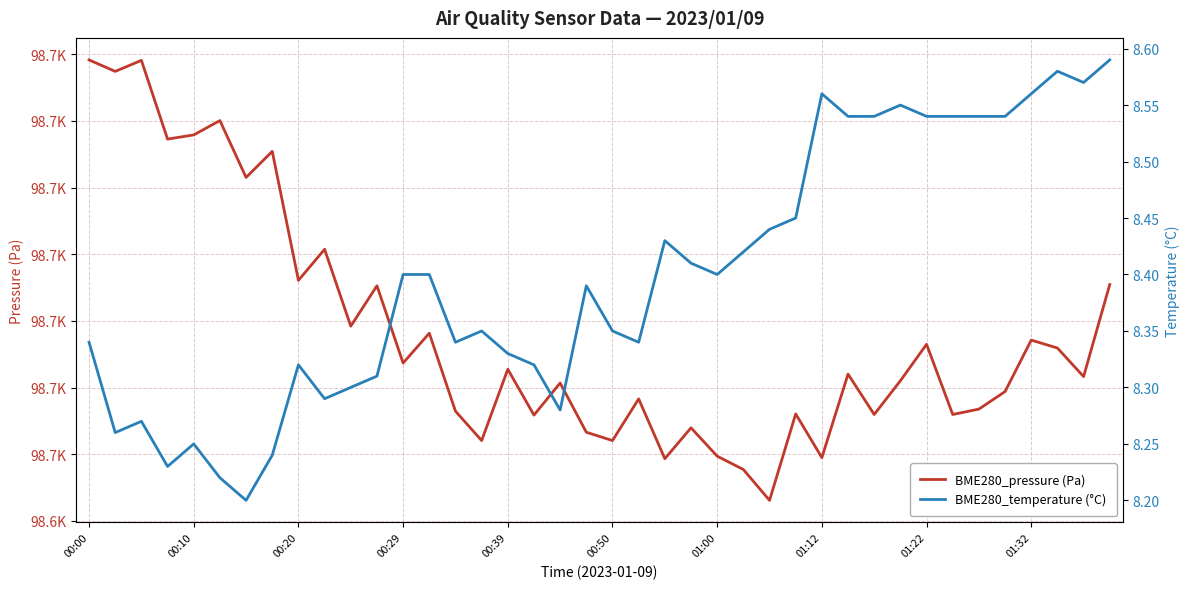

How many lines are shown in the chart?

2